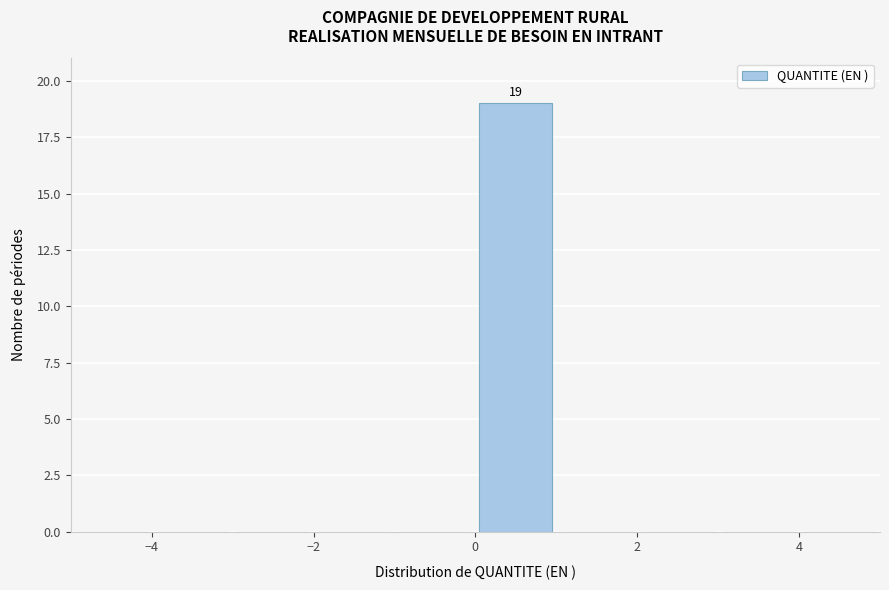

Which range on the x-axis has the tallest bar?

0 to 1